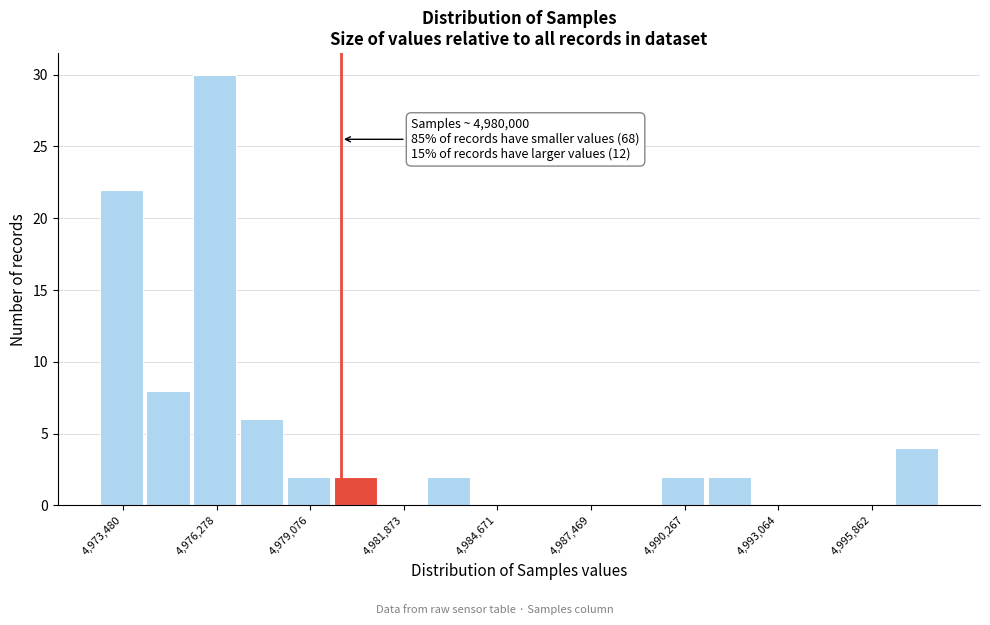

Read against the x-axis, roughly where is the centre of the tallest bar?

4976000